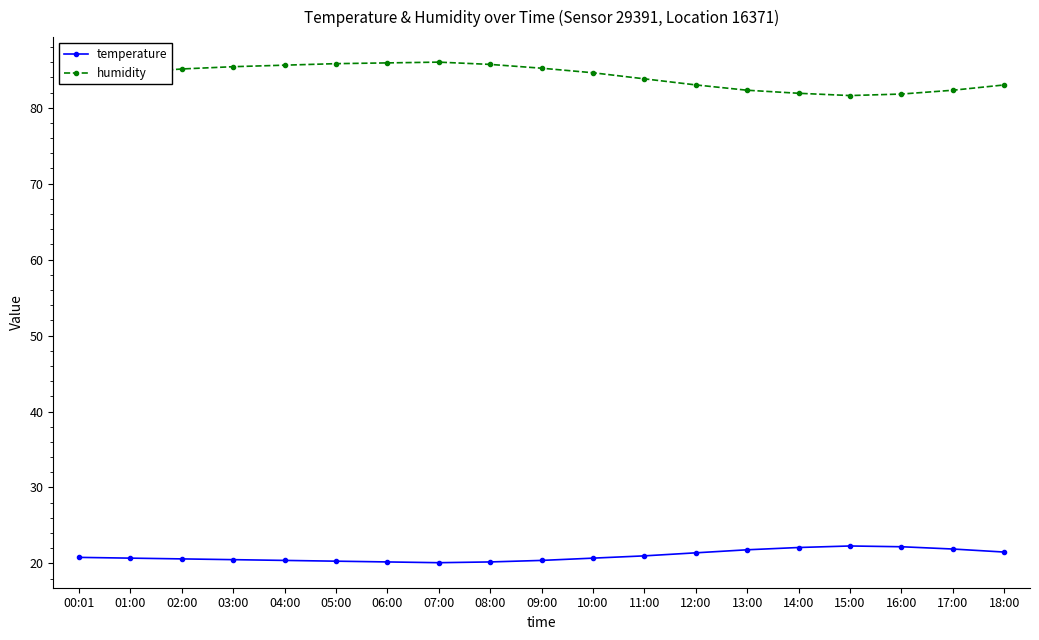

True or false: temperature has more than 0 points higher than both neighbors.

True